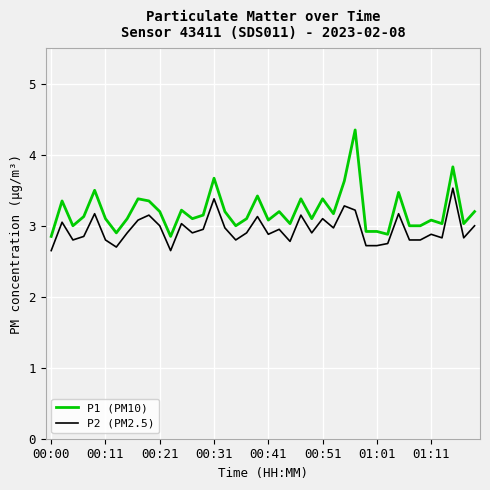

True or false: P2 (PM2.5) and P1 (PM10) intersect in this chart.

False